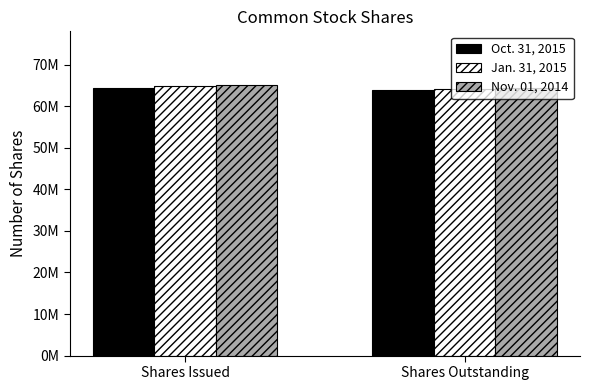

What is the smallest value displayed?

63765000